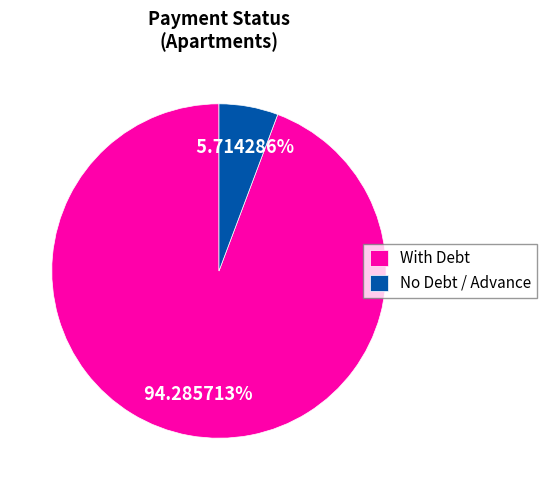

Approximately how many times larger is the value at With Debt compared to No Debt / Advance?

16.5